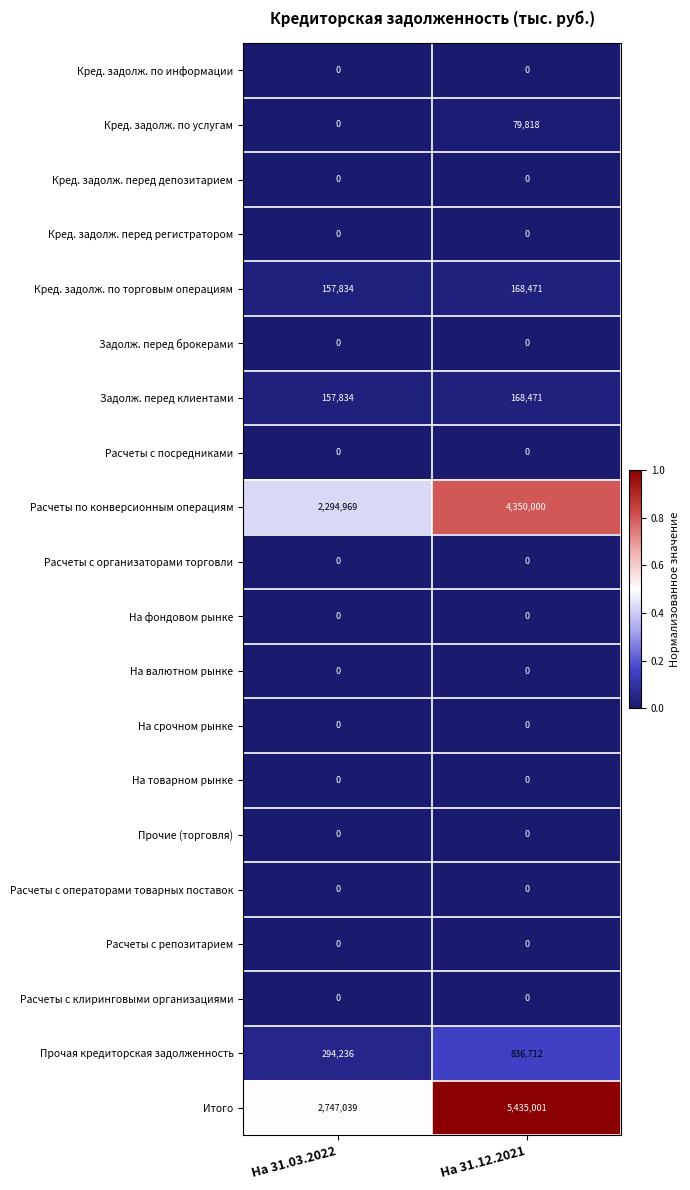

What is the total value across all series at На 31.12.2021?

11038473